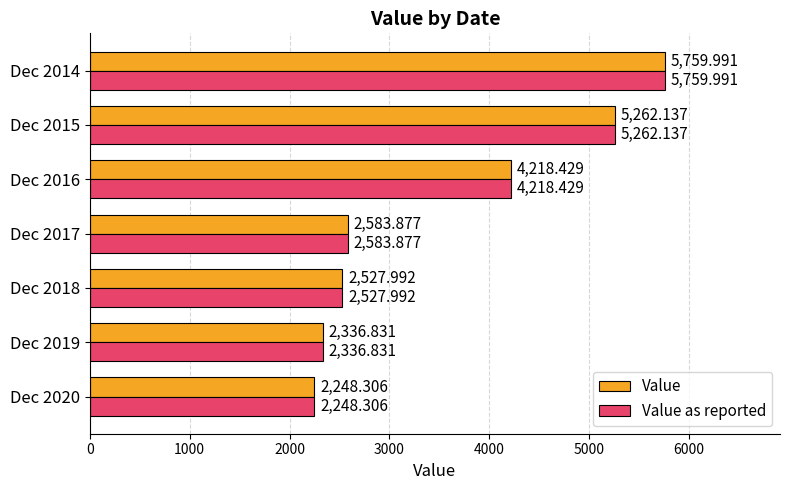

List the labels in order of Value as reported value, smallest first.

Dec 2020, Dec 2019, Dec 2018, Dec 2017, Dec 2016, Dec 2015, Dec 2014